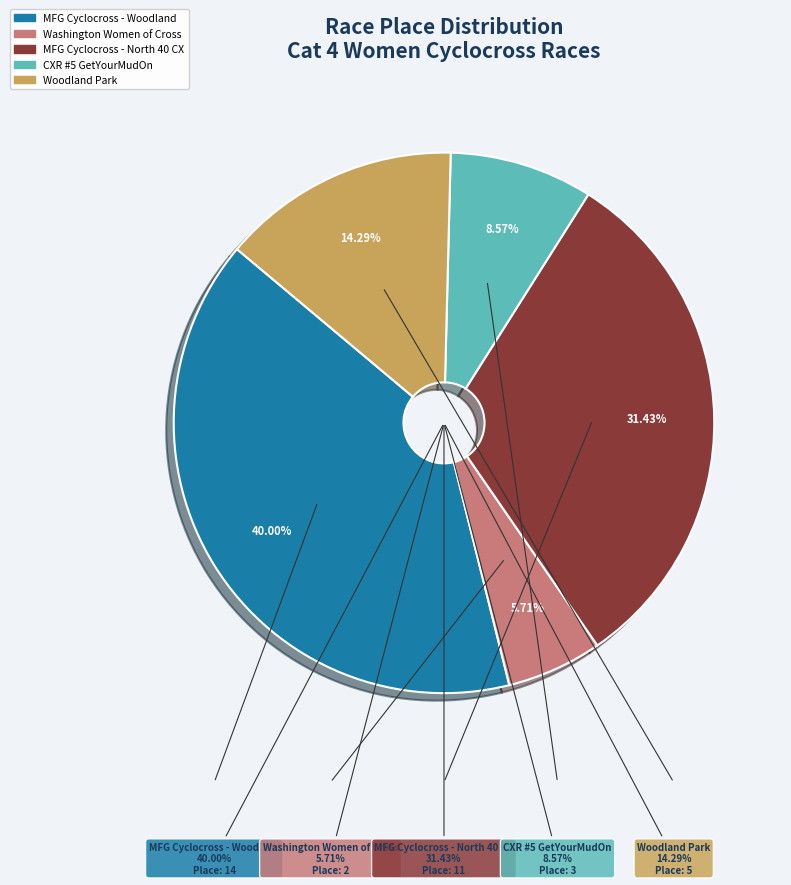

Combined, do CXR #5 GetYourMudOn and Woodland Park account for over 50%?

No